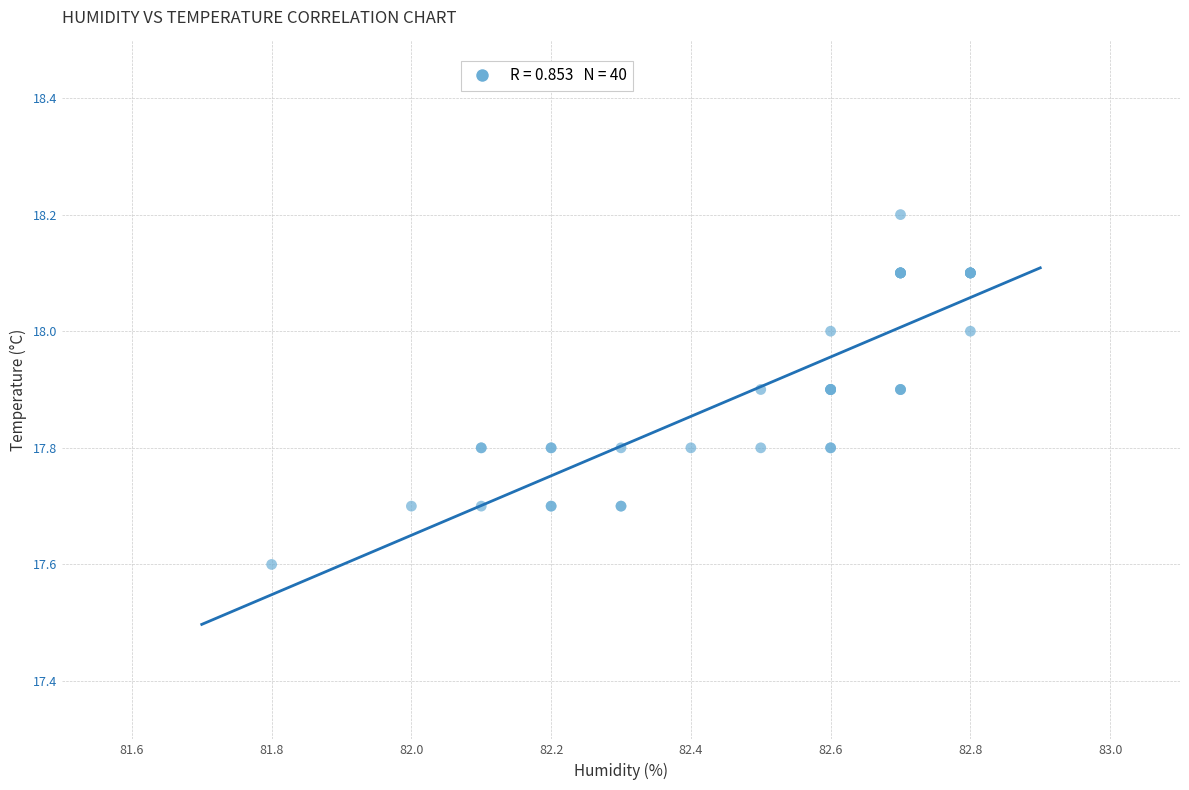

What Y value in the scatter plot is closest to 17?

17.6